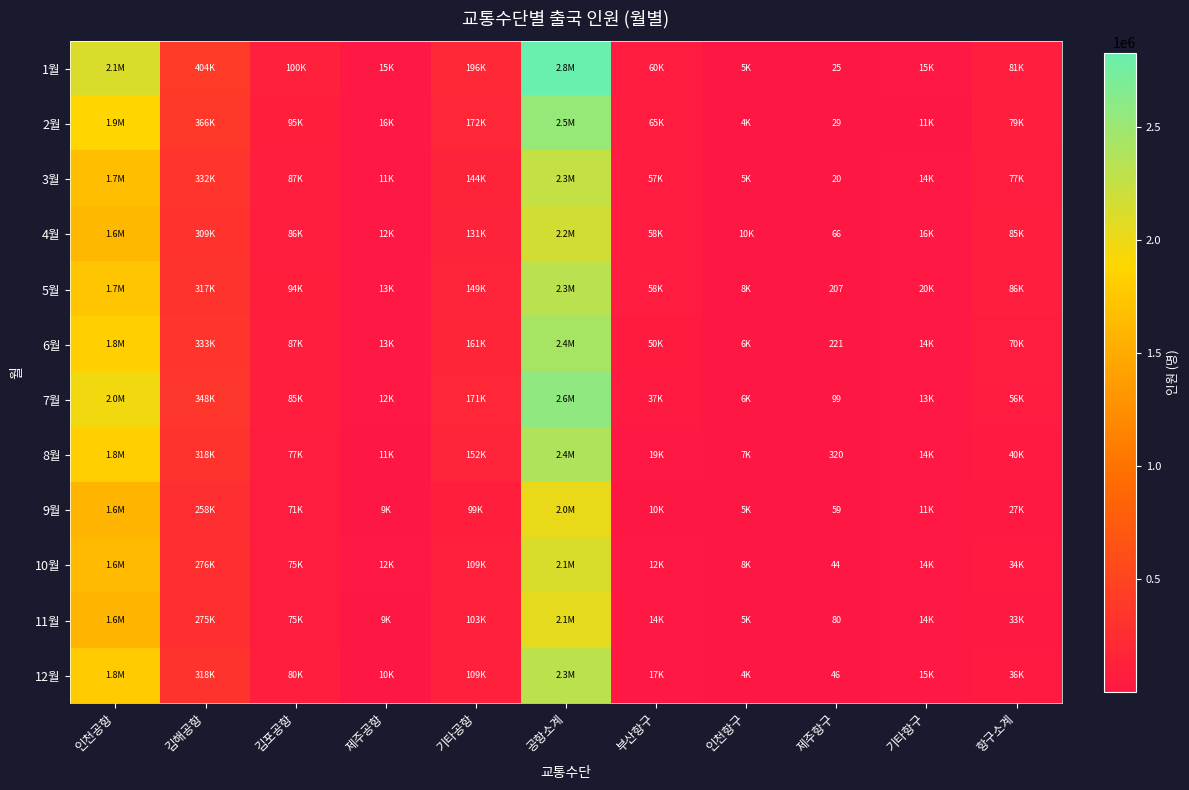

Rank the categories by 12월 value from highest to lowest.

공항소계, 인천공항, 김해공항, 기타공항, 김포공항, 항구소계, 부산항구, 기타항구, 제주공항, 인천항구, 제주항구